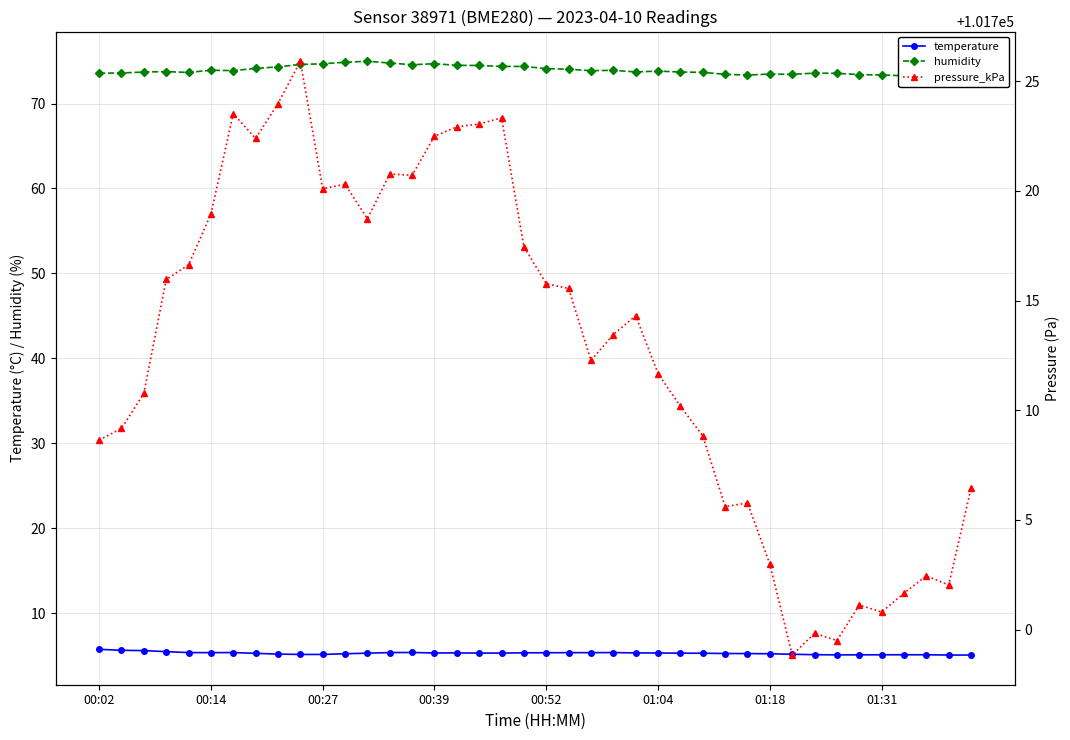

Is it true that temperature equals 2.5 at 24?

False